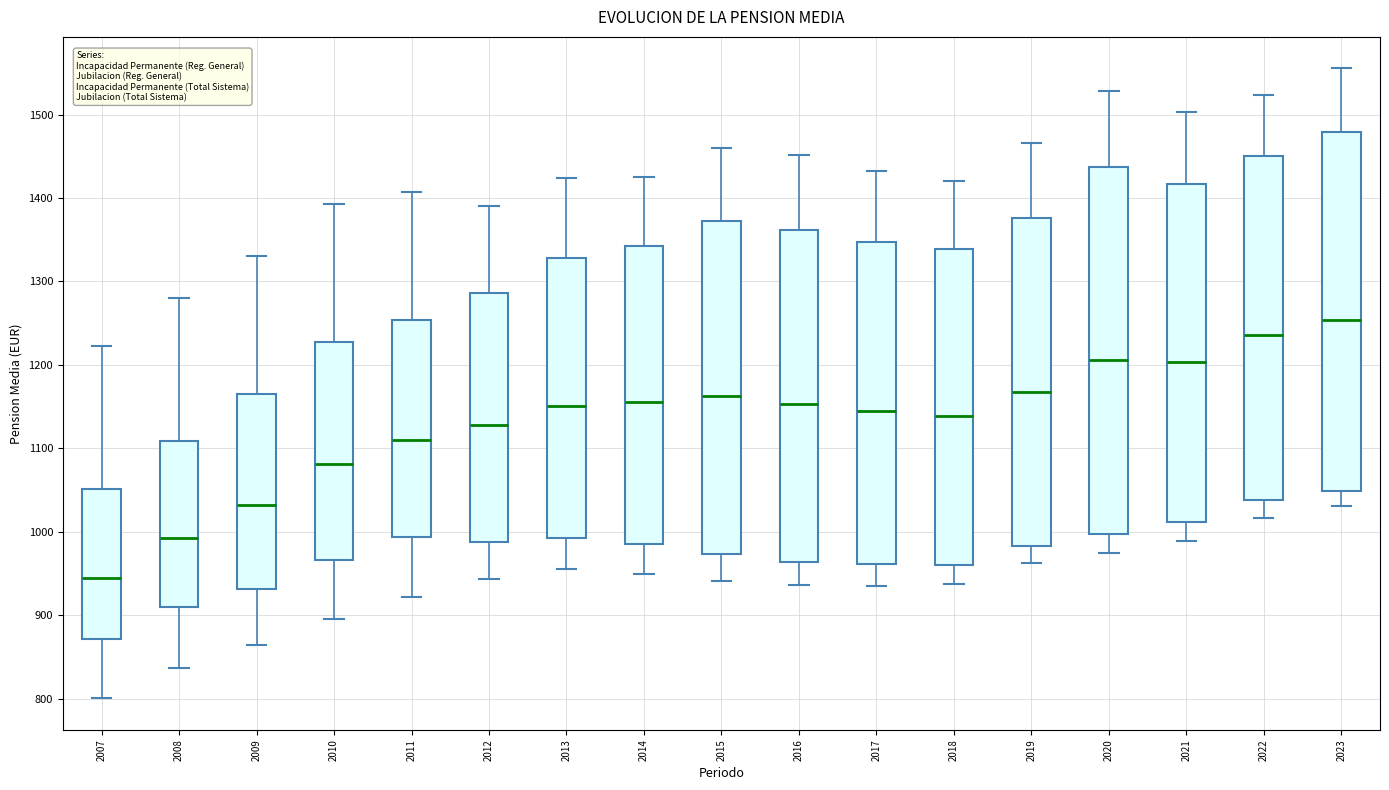

Where does the median line of the box at x = 2008 sit on the y-axis? The values are not printed on the chart, so give them approximately, as read against the axis.

990